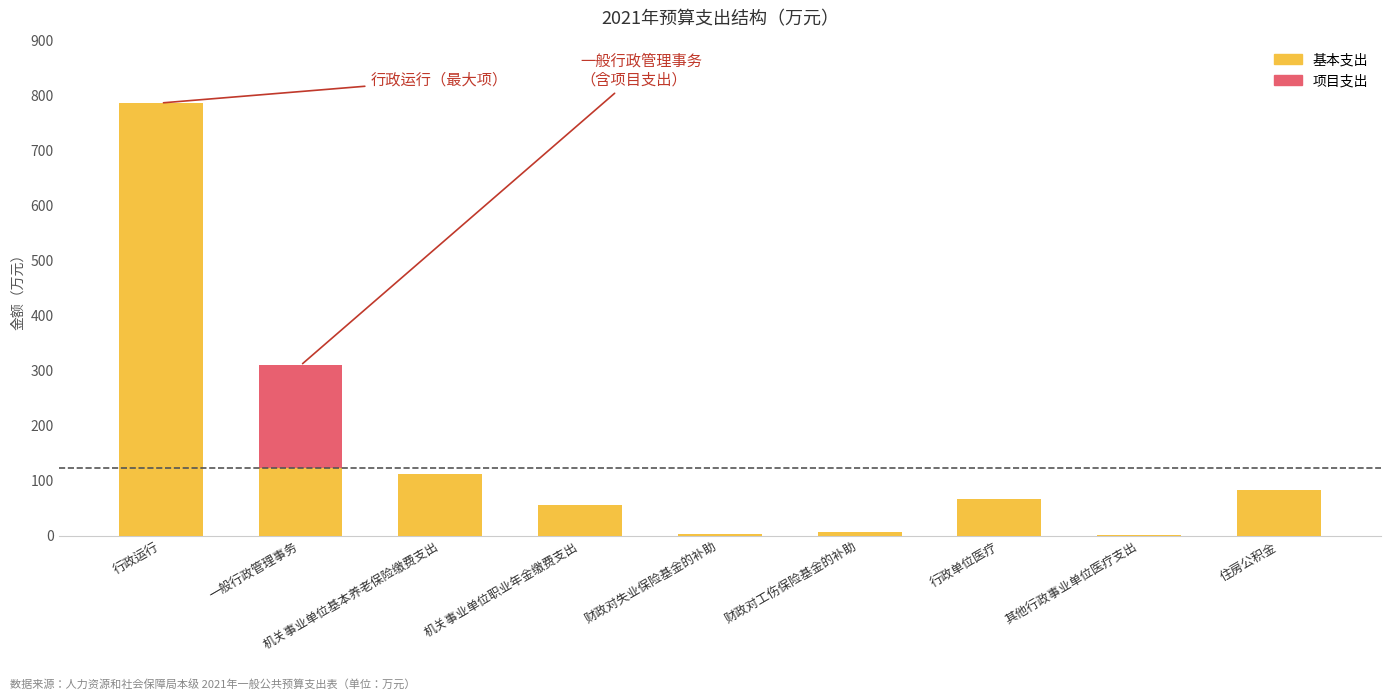

True or false: 基本支出 has a value of 67.7 at 机关事业单位基本养老保险缴费支出.

False